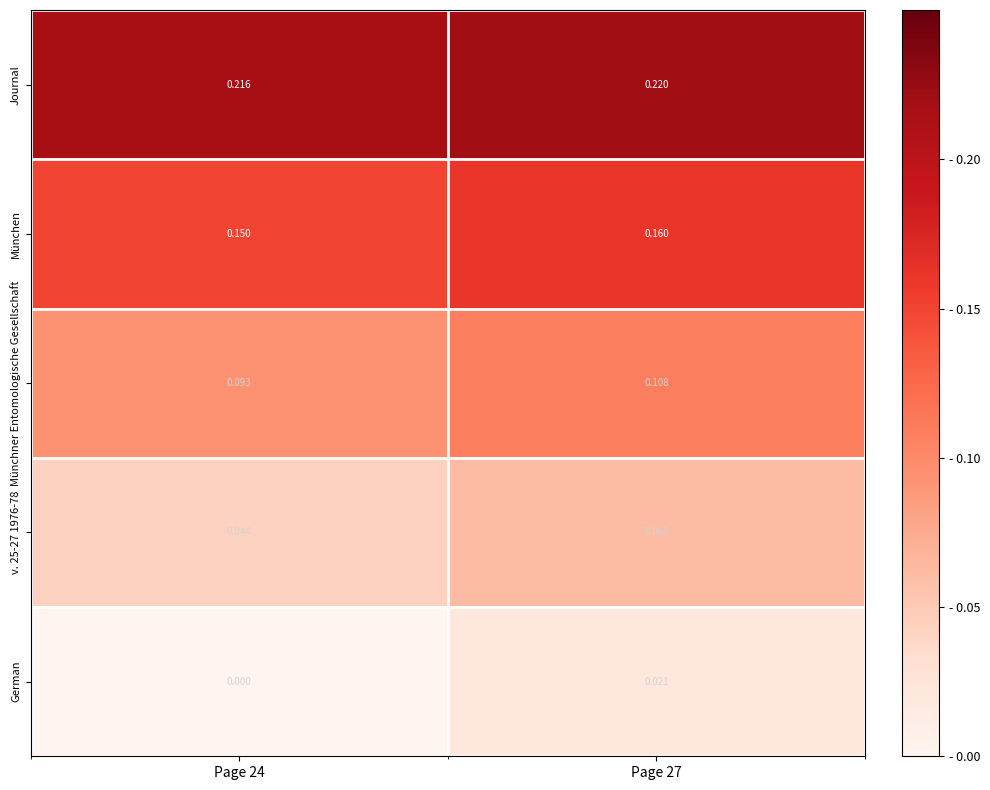

Which series changed the most between Page 24 and Page 27?

German